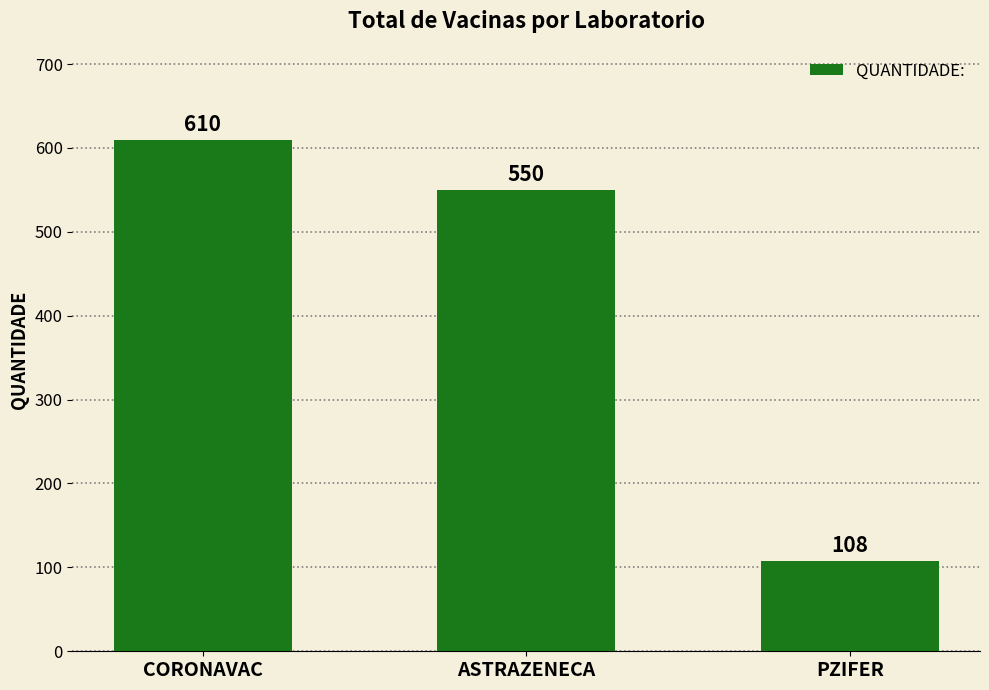

At which label is the value closest to 359?

ASTRAZENECA